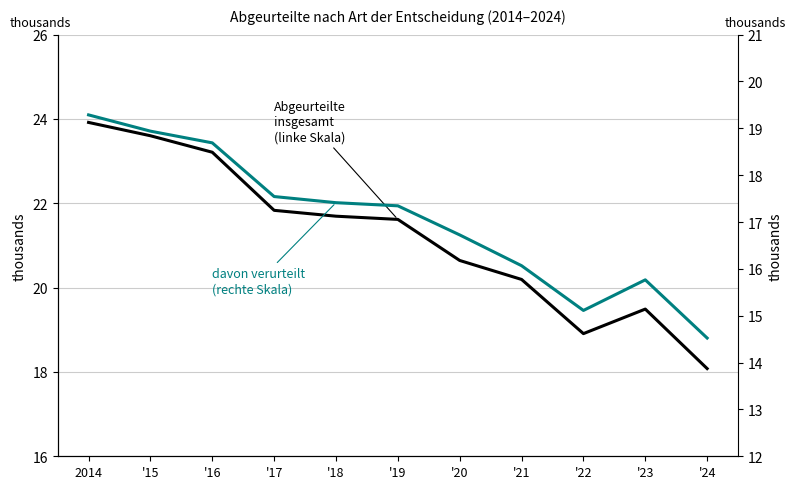

What are all the series names shown in the legend?

Abgeurteilte insgesamt, davon verurteilt